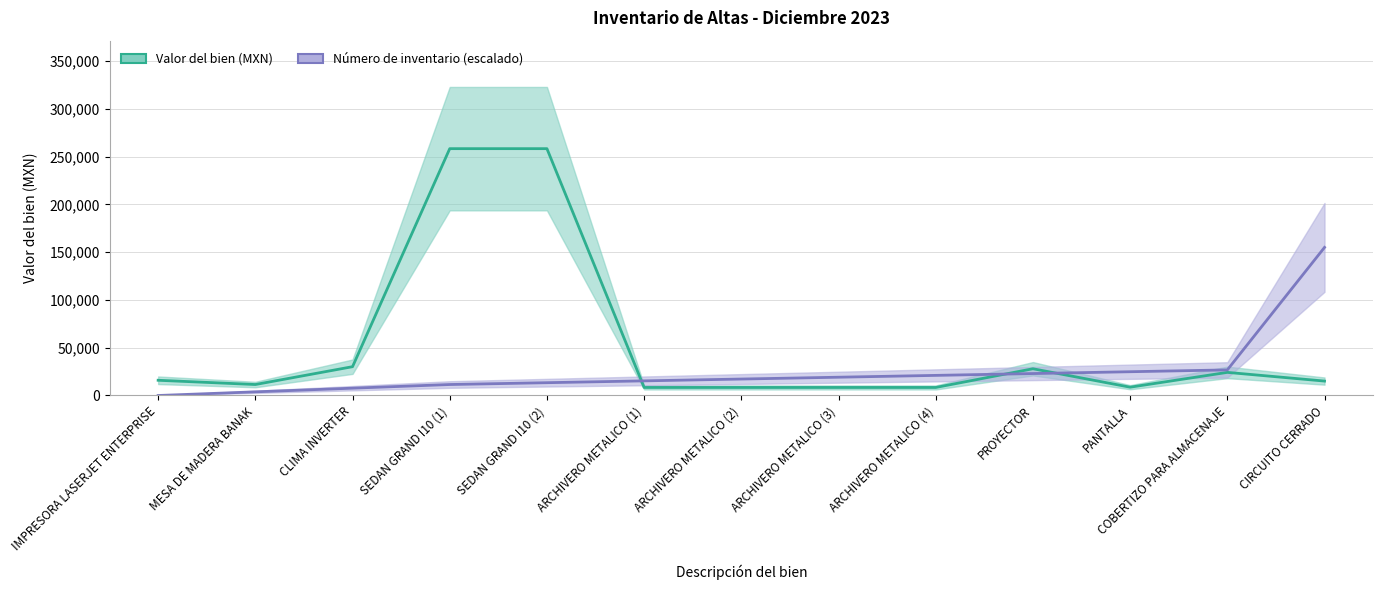

What is the difference between the maximum and minimum values in the Valor del bien series?

249990.0